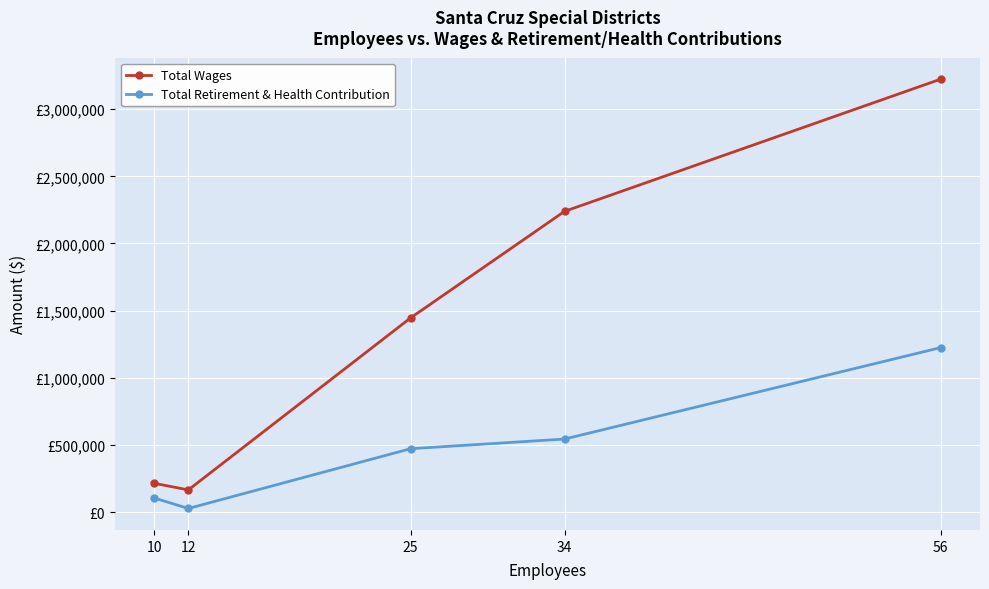

Which series has the largest range (max minus min)?

Total Wages